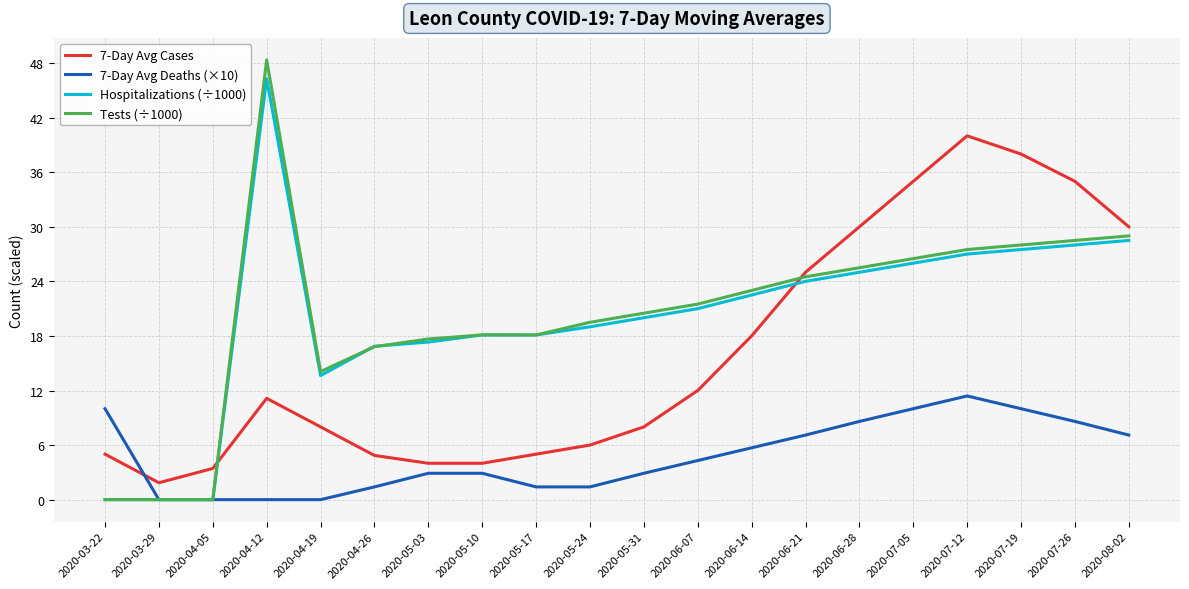

What position from the right is 2020-04-05?

18